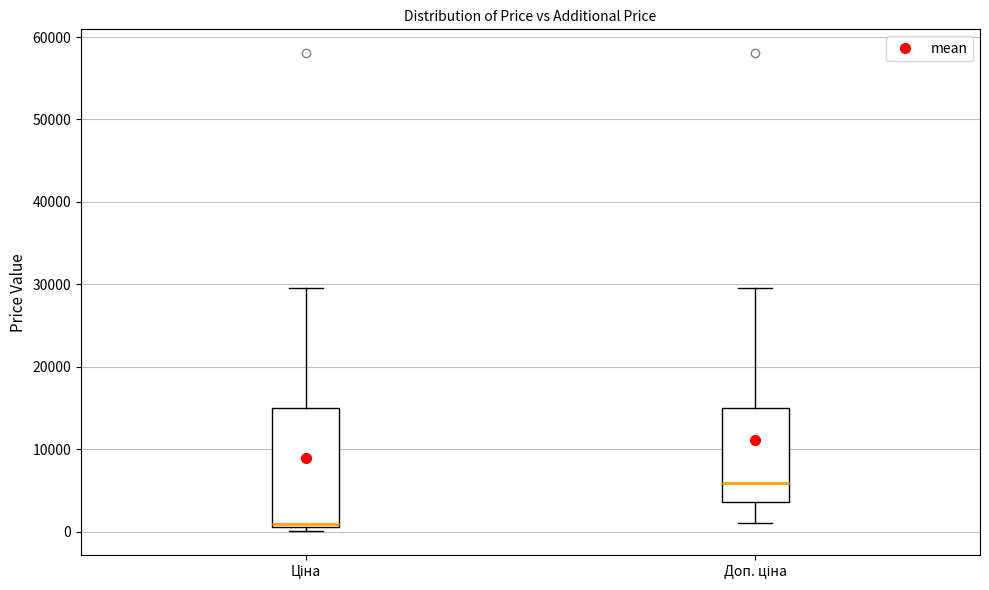

Comparing the boxes themselves (not the whiskers), which one is the tallest?

Ціна